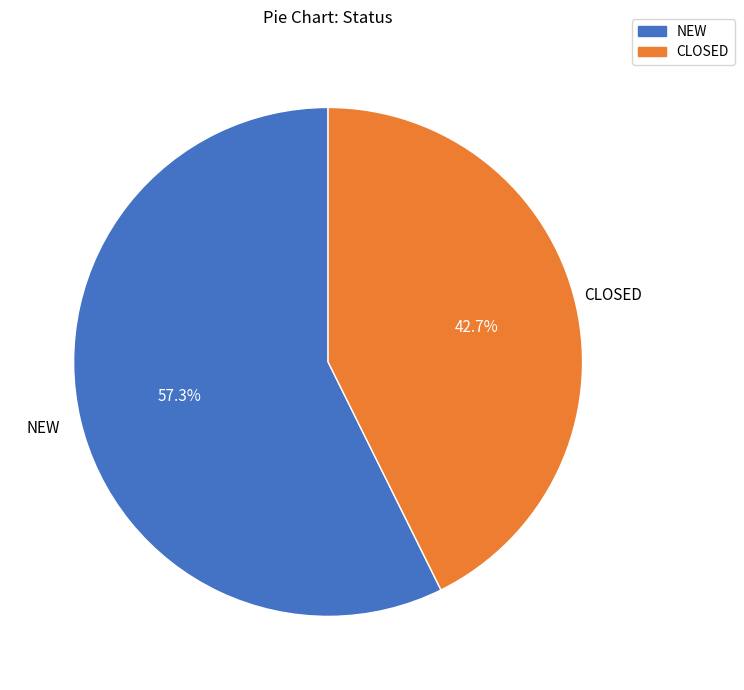

What is the total percentage of NEW and CLOSED?

100.0%